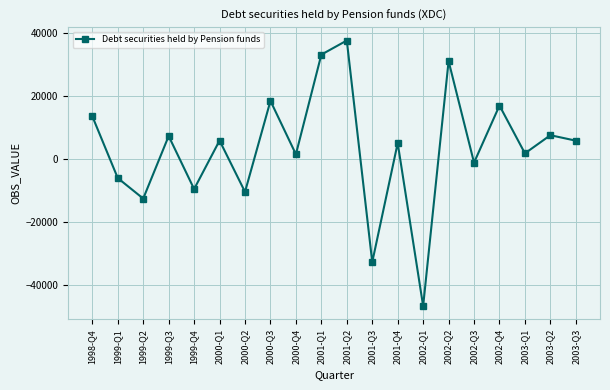

Where is the data nearest to the value -4525?

1999-Q1